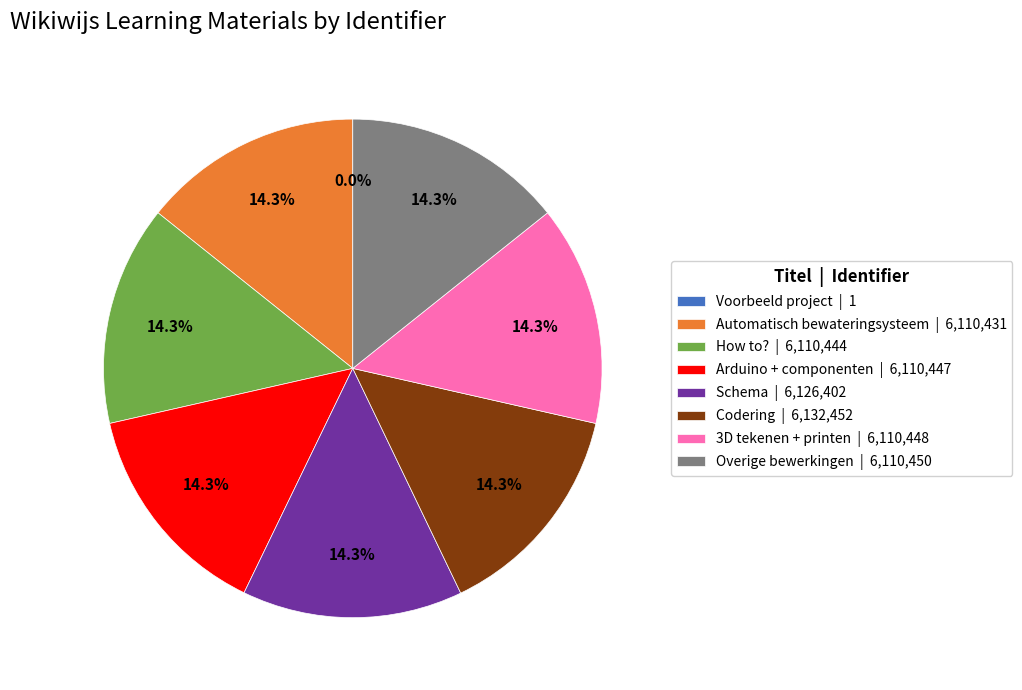

Does any single category account for the majority?

No